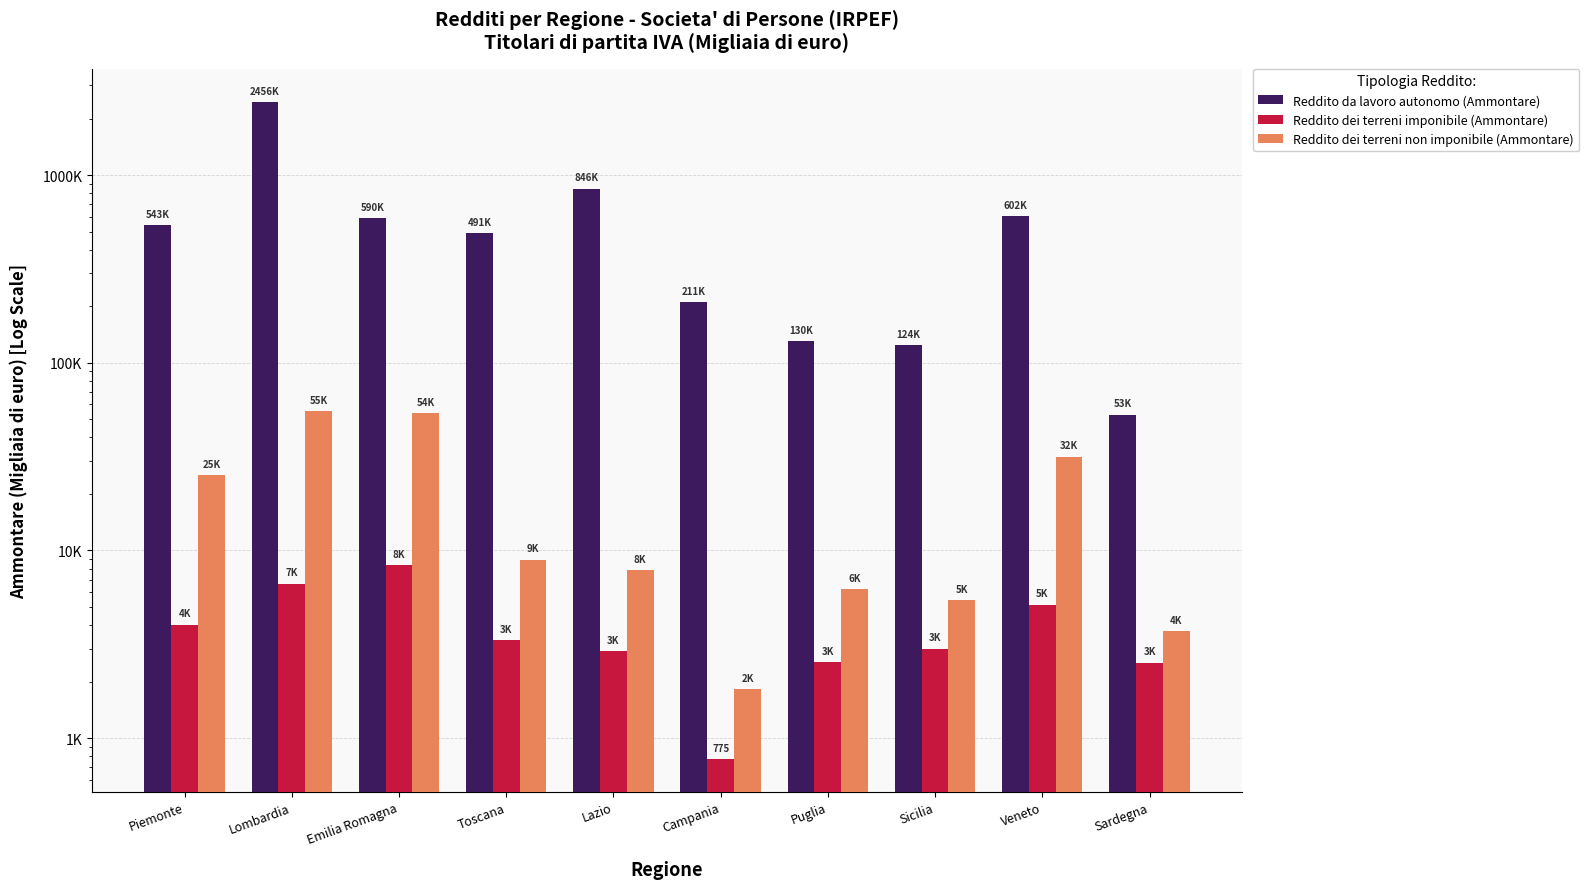

Reading left to right, list all the values displayed in this chart.

Reddito da lavoro autonomo (Ammontare): 542849	2455612	589907	491177	846296	211173	129879	124461	602313	53004
Reddito dei terreni imponibile (Ammontare): 4021	6649	8332	3325	2912	775	2549	3000	5139	2526
Reddito dei terreni non imponibile (Ammontare): 25290	55262	54126	8936	7871	1832	6242	5419	31661	3731